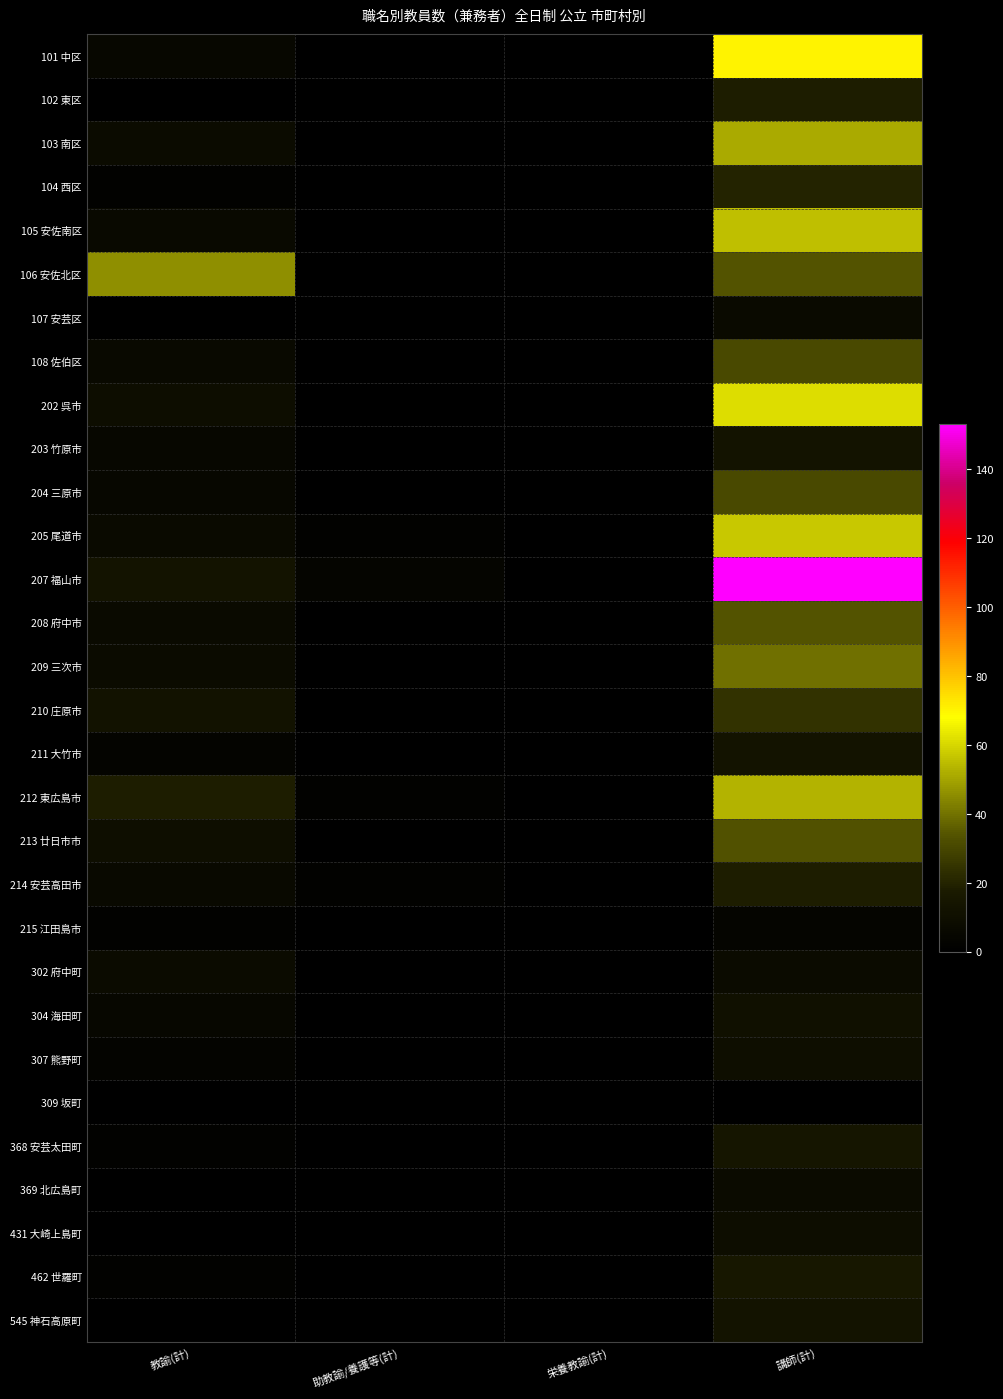

Reading right to left, what are all the values shown in this chart?

101 中区: 講師(計)=70	栄養教諭(計)=0	助教諭/養護等(計)=0	教諭(計)=5
102 東区: 講師(計)=18	栄養教諭(計)=0	助教諭/養護等(計)=1	教諭(計)=0
103 南区: 講師(計)=51	栄養教諭(計)=0	助教諭/養護等(計)=0	教諭(計)=8
104 西区: 講師(計)=20	栄養教諭(計)=0	助教諭/養護等(計)=0	教諭(計)=2
105 安佐南区: 講師(計)=55	栄養教諭(計)=0	助教諭/養護等(計)=1	教諭(計)=6
106 安佐北区: 講師(計)=34	栄養教諭(計)=0	助教諭/養護等(計)=1	教諭(計)=46
107 安芸区: 講師(計)=7	栄養教諭(計)=0	助教諭/養護等(計)=0	教諭(計)=1
108 佐伯区: 講師(計)=31	栄養教諭(計)=0	助教諭/養護等(計)=0	教諭(計)=6
202 呉市: 講師(計)=61	栄養教諭(計)=0	助教諭/養護等(計)=1	教諭(計)=9
203 竹原市: 講師(計)=13	栄養教諭(計)=0	助教諭/養護等(計)=1	教諭(計)=5
204 三原市: 講師(計)=31	栄養教諭(計)=0	助教諭/養護等(計)=0	教諭(計)=5
205 尾道市: 講師(計)=57	栄養教諭(計)=0	助教諭/養護等(計)=2	教諭(計)=7
207 福山市: 講師(計)=153	栄養教諭(計)=0	助教諭/養護等(計)=4	教諭(計)=13
208 府中市: 講師(計)=34	栄養教諭(計)=0	助教諭/養護等(計)=0	教諭(計)=7
209 三次市: 講師(計)=40	栄養教諭(計)=0	助教諭/養護等(計)=0	教諭(計)=8
210 庄原市: 講師(計)=24	栄養教諭(計)=0	助教諭/養護等(計)=0	教諭(計)=12
211 大竹市: 講師(計)=13	栄養教諭(計)=0	助教諭/養護等(計)=0	教諭(計)=3
212 東広島市: 講師(計)=53	栄養教諭(計)=0	助教諭/養護等(計)=2	教諭(計)=18
213 廿日市市: 講師(計)=33	栄養教諭(計)=0	助教諭/養護等(計)=1	教諭(計)=10
214 安芸高田市: 講師(計)=18	栄養教諭(計)=0	助教諭/養護等(計)=2	教諭(計)=6
215 江田島市: 講師(計)=4	栄養教諭(計)=0	助教諭/養護等(計)=1	教諭(計)=2
302 府中町: 講師(計)=8	栄養教諭(計)=0	助教諭/養護等(計)=0	教諭(計)=8
304 海田町: 講師(計)=11	栄養教諭(計)=0	助教諭/養護等(計)=1	教諭(計)=5
307 熊野町: 講師(計)=10	栄養教諭(計)=0	助教諭/養護等(計)=0	教諭(計)=3
309 坂町: 講師(計)=0	栄養教諭(計)=0	助教諭/養護等(計)=0	教諭(計)=0
368 安芸太田町: 講師(計)=14	栄養教諭(計)=0	助教諭/養護等(計)=1	教諭(計)=2
369 北広島町: 講師(計)=8	栄養教諭(計)=0	助教諭/養護等(計)=0	教諭(計)=1
431 大崎上島町: 講師(計)=9	栄養教諭(計)=0	助教諭/養護等(計)=0	教諭(計)=0
462 世羅町: 講師(計)=16	栄養教諭(計)=0	助教諭/養護等(計)=0	教諭(計)=2
545 神石高原町: 講師(計)=13	栄養教諭(計)=0	助教諭/養護等(計)=0	教諭(計)=0